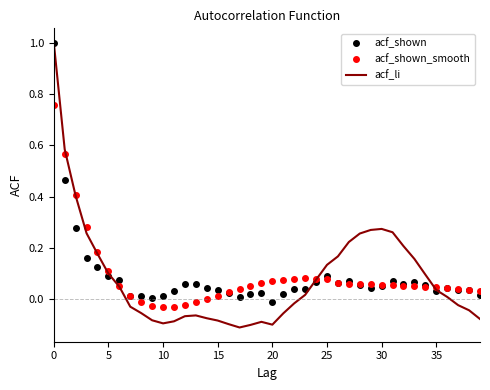

What is the greatest value displayed?

1.0